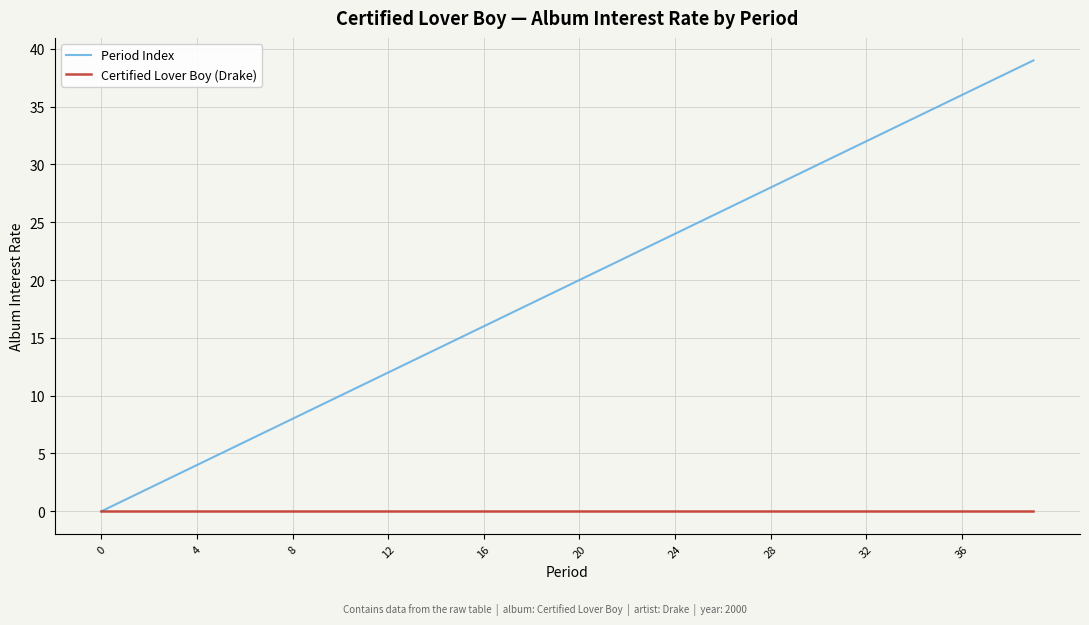

Reading left to right, transcribe all the data shown in this chart.

Period Index: 0	1	2	3	4	5	6	7	8	9	10	11	12	13	14	15	16	17	18	19	20	21	22	23	24	25	26	27	28	29	30	31	32	33	34	35	36	37	38	39
Certified Lover Boy (Drake): 0	0	0	0	0	0	0	0	0	0	0	0	0	0	0	0	0	0	0	0	0	0	0	0	0	0	0	0	0	0	0	0	0	0	0	0	0	0	0	0